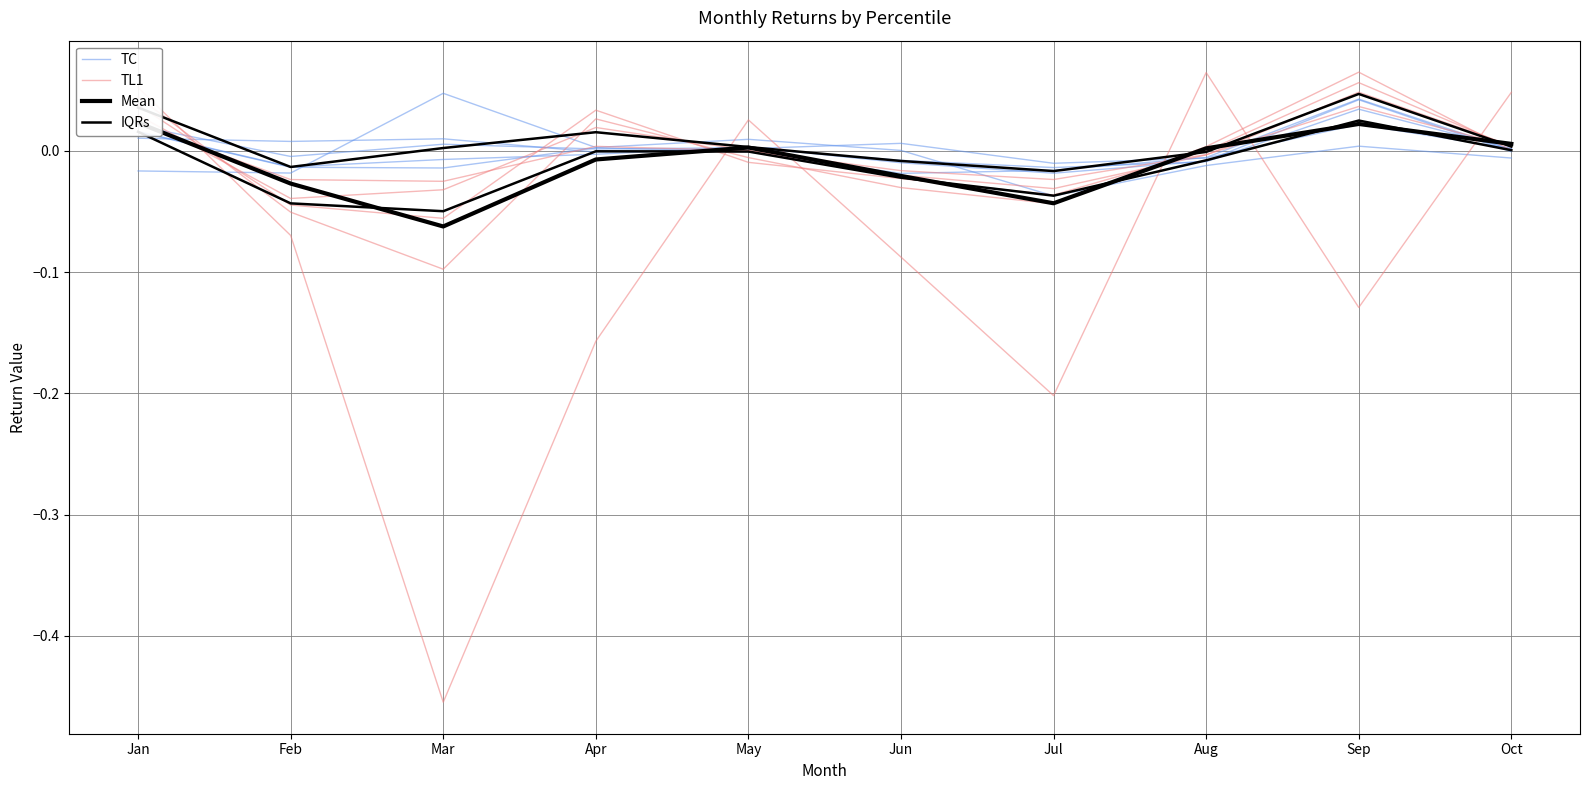

At which category does Mean reach its first local valley?

Mar